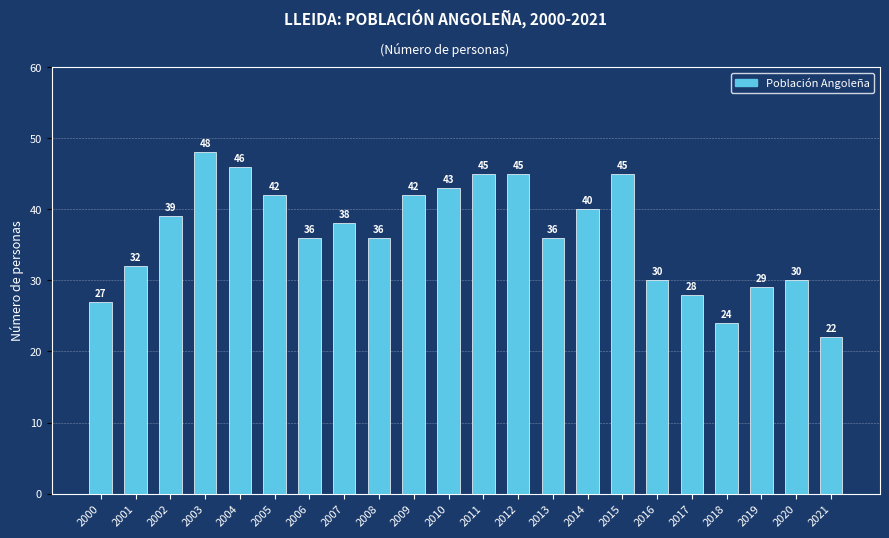

Reading left to right, transcribe all the data shown in this chart.

2000=27	2001=32	2002=39	2003=48	2004=46	2005=42	2006=36	2007=38	2008=36	2009=42	2010=43	2011=45	2012=45	2013=36	2014=40	2015=45	2016=30	2017=28	2018=24	2019=29	2020=30	2021=22